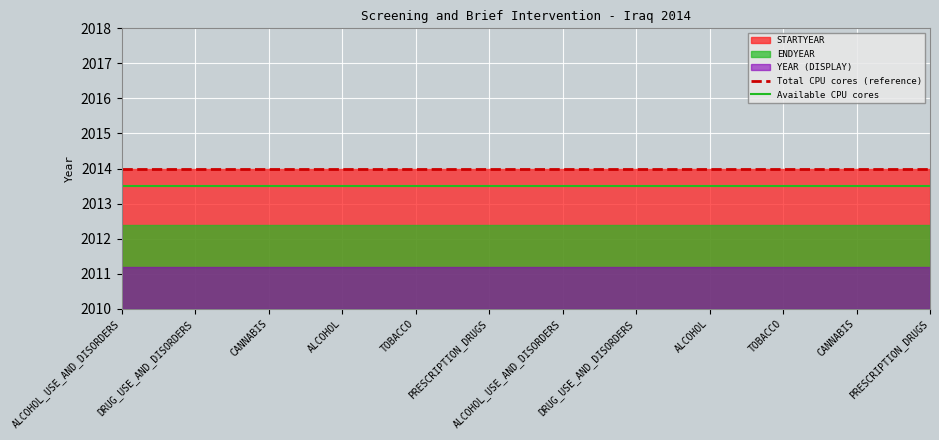

Between TOBACCO and PRESCRIPTION_DRUGS, which series saw the biggest shift?

Total CPU cores (reference)